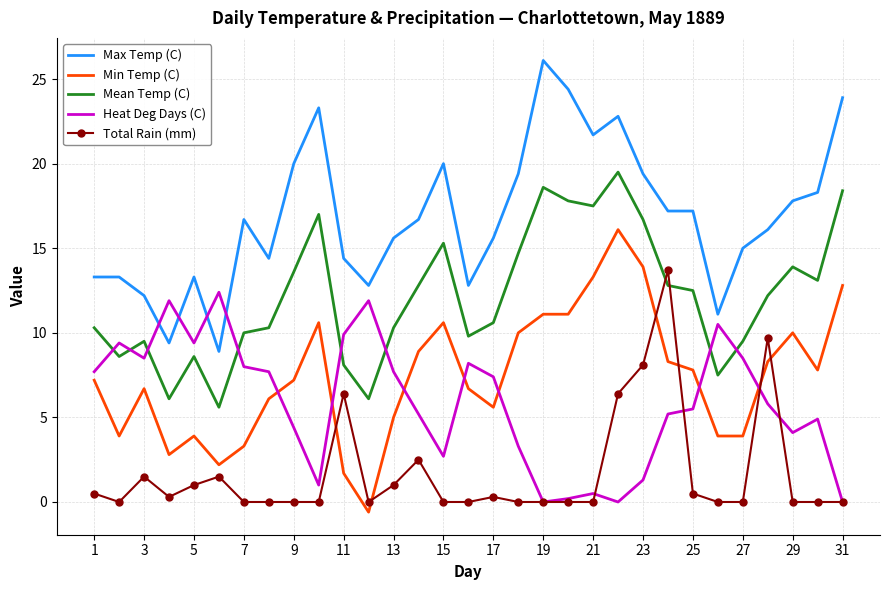

What is the highest value of the Heat Deg Days (C) series?

12.4